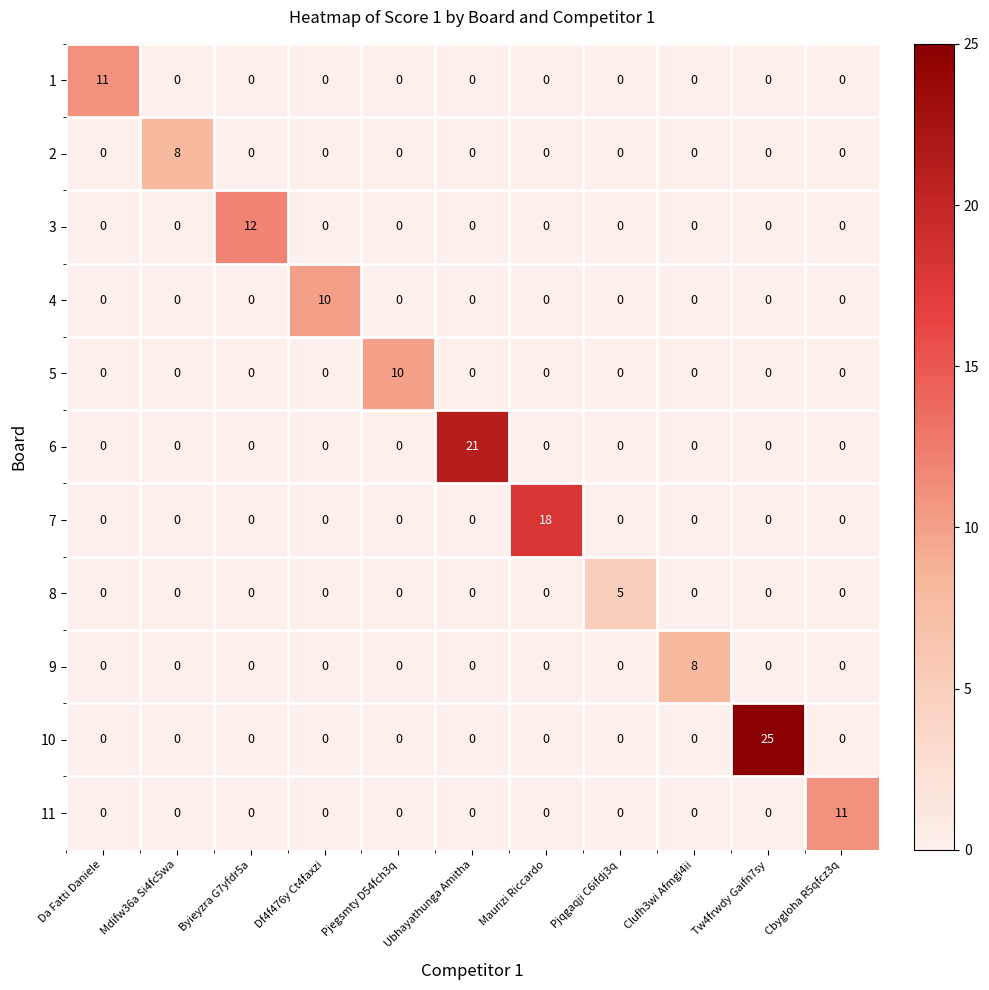

What is the difference between the maximum and minimum values in the 3 series?

12